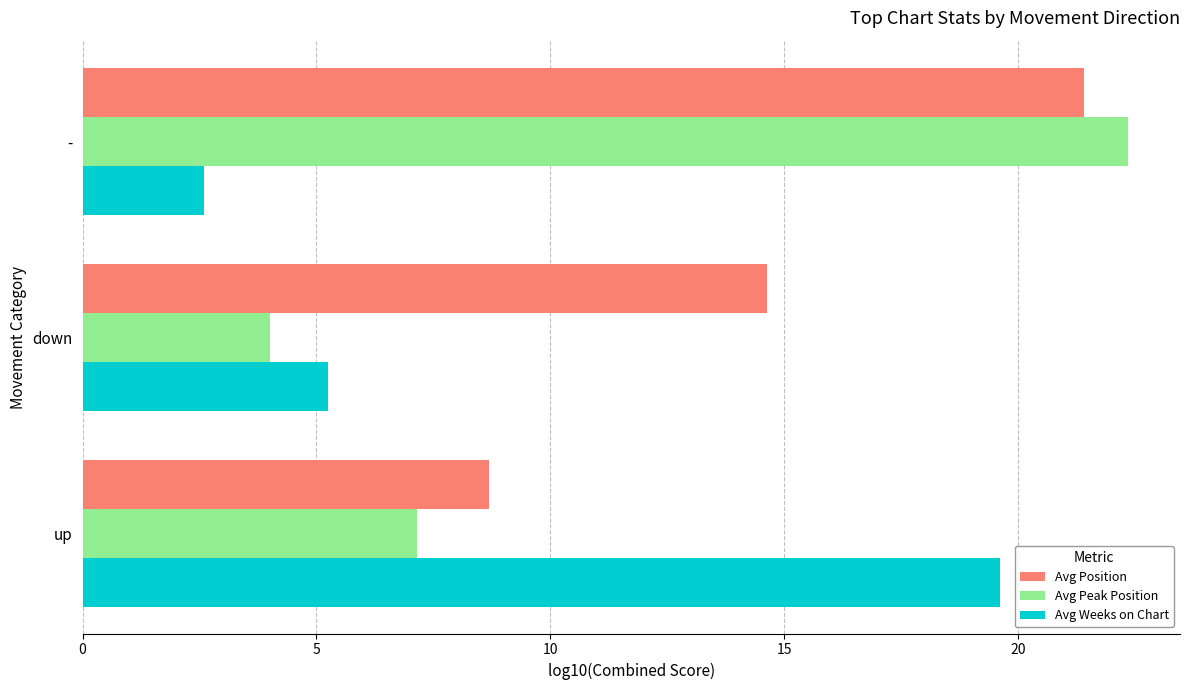

How many data points in Avg Peak Position are above 7?

2